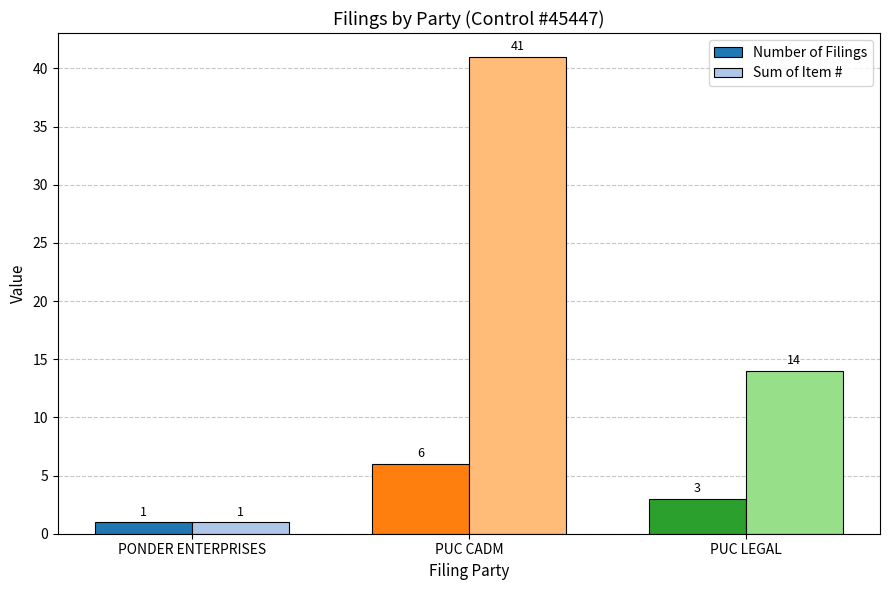

What is the sum of the Sum of Item # values at PUC LEGAL and PUC CADM?

55